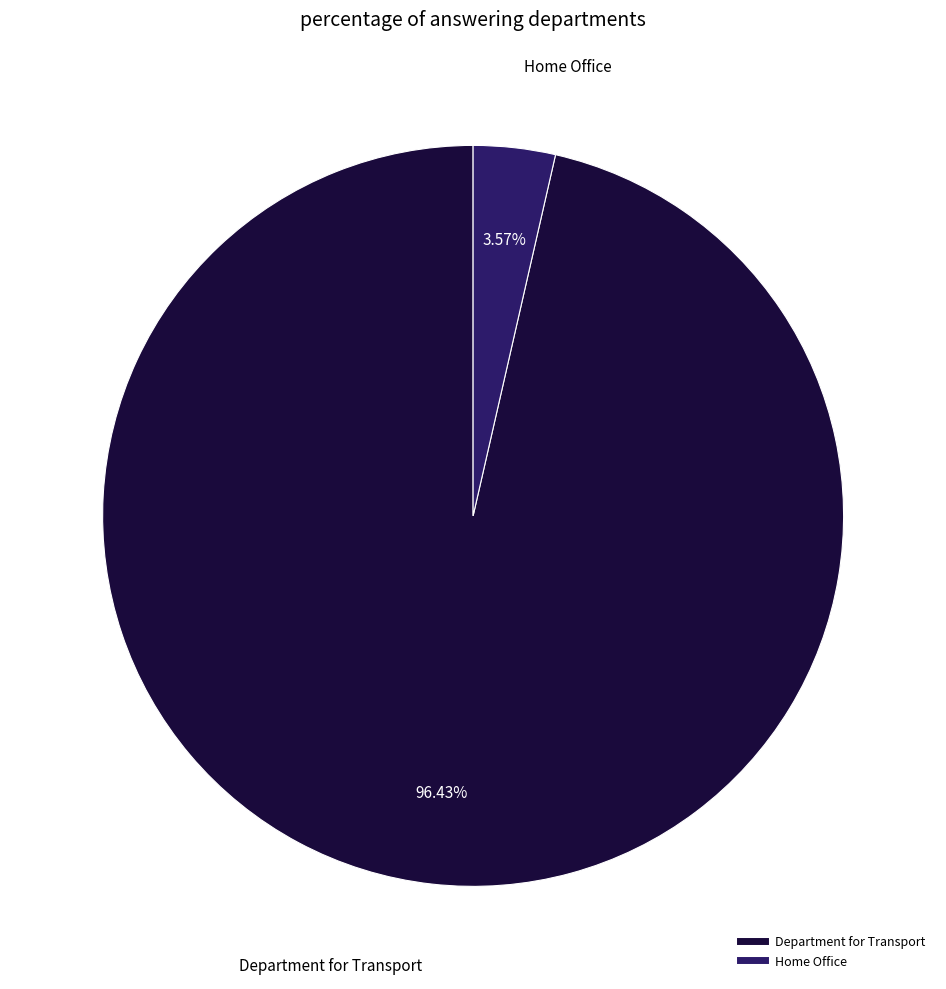

Count the number of slices in the pie.

2